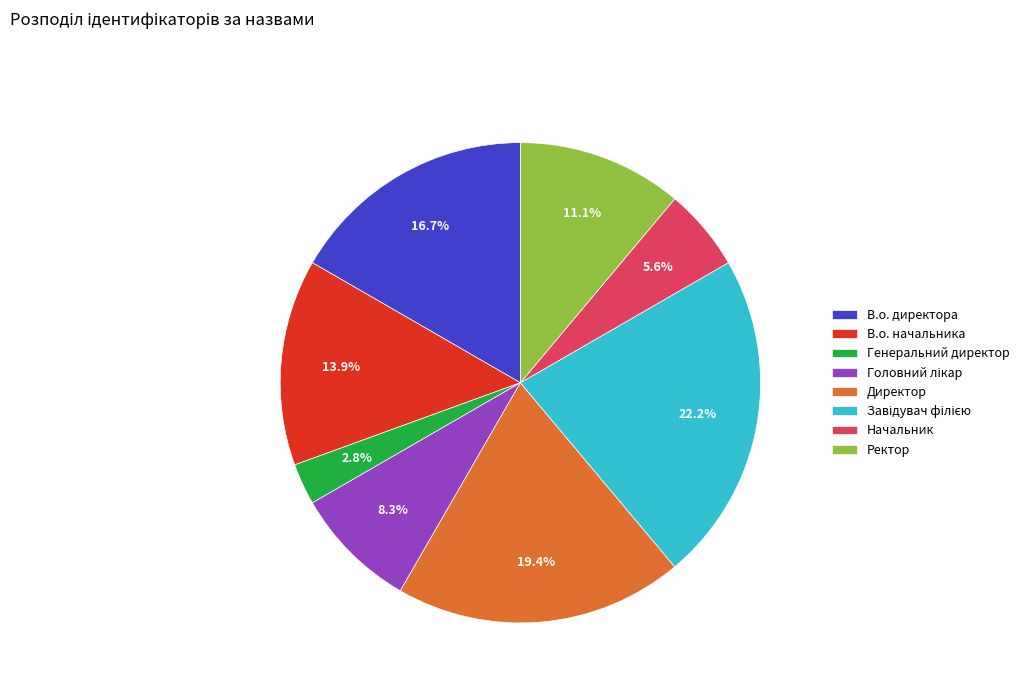

Is there any slice that represents more than half of the pie?

No